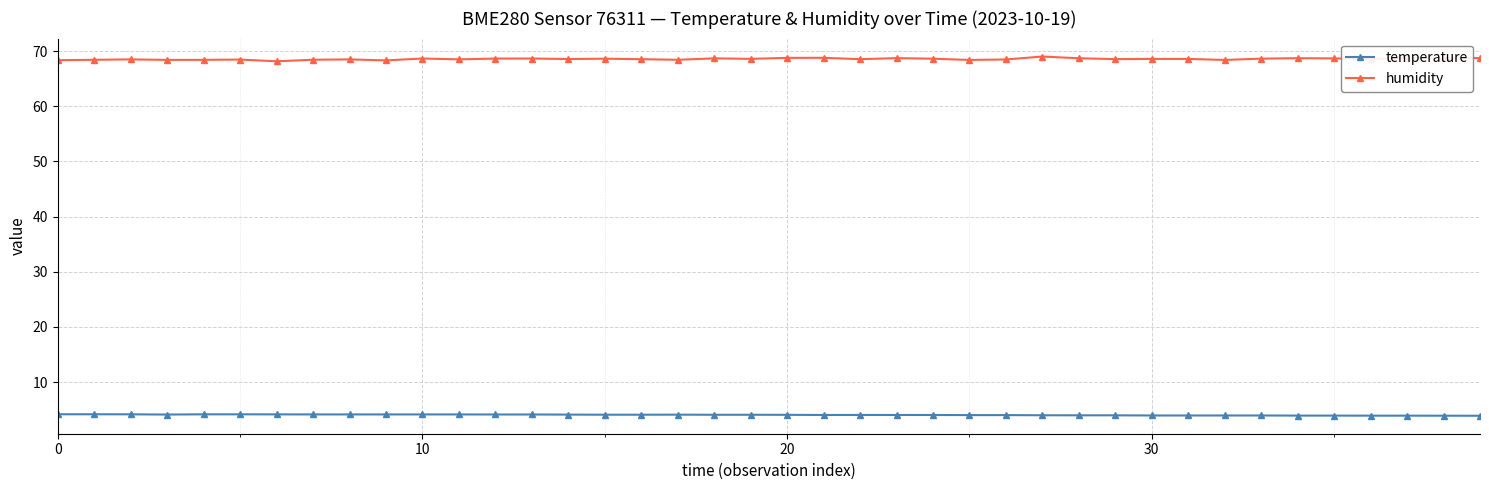

Which series has the widest spread of values?

humidity